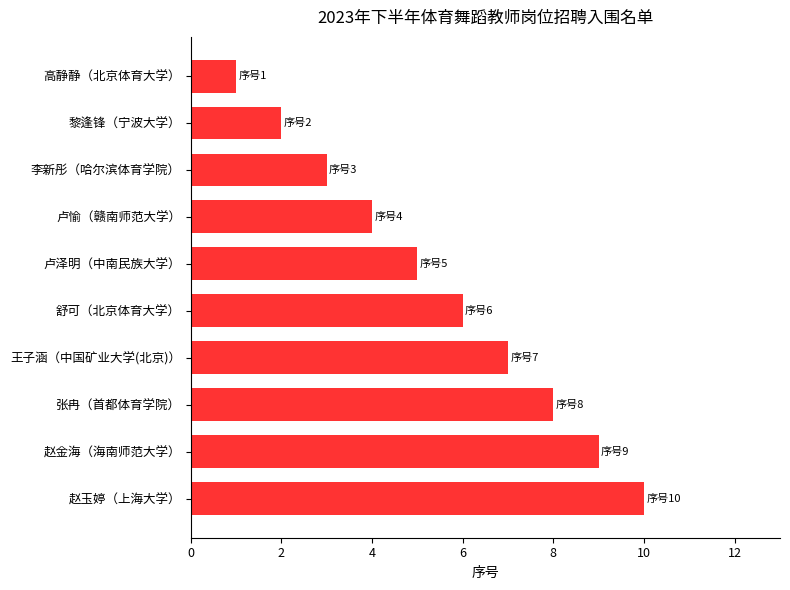

Count the number of data series in this chart.

1